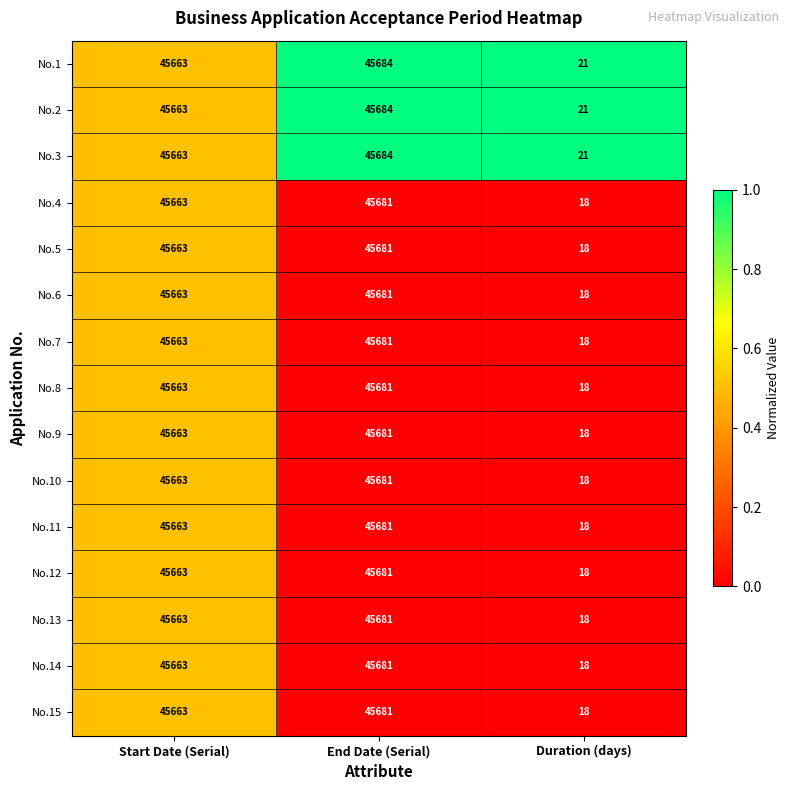

At which category is the sum across all series the highest?

End Date (Serial)